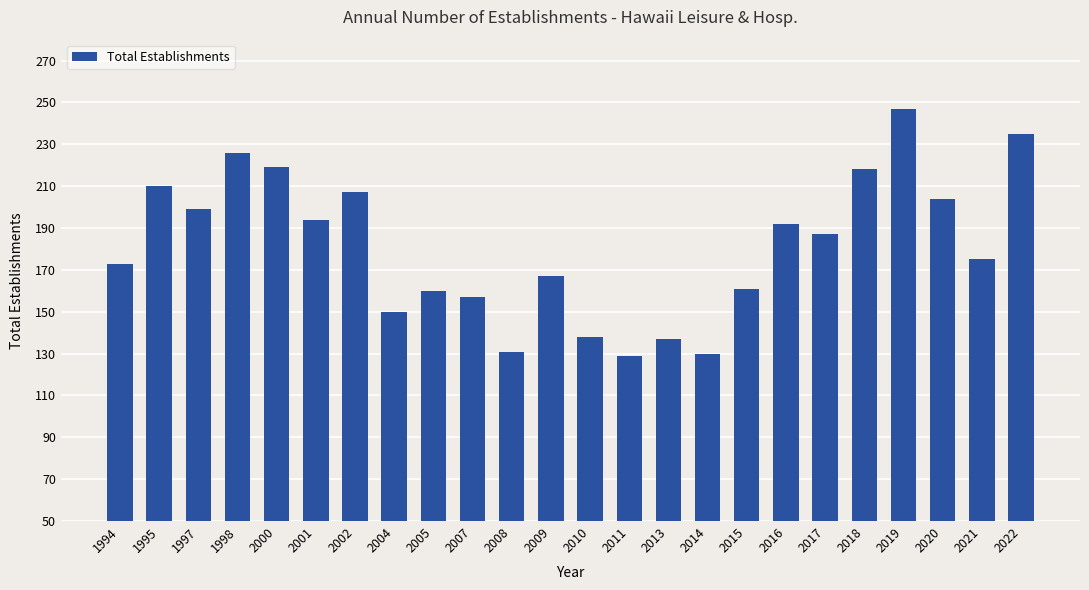

What is the difference between the second highest and second lowest values?

105